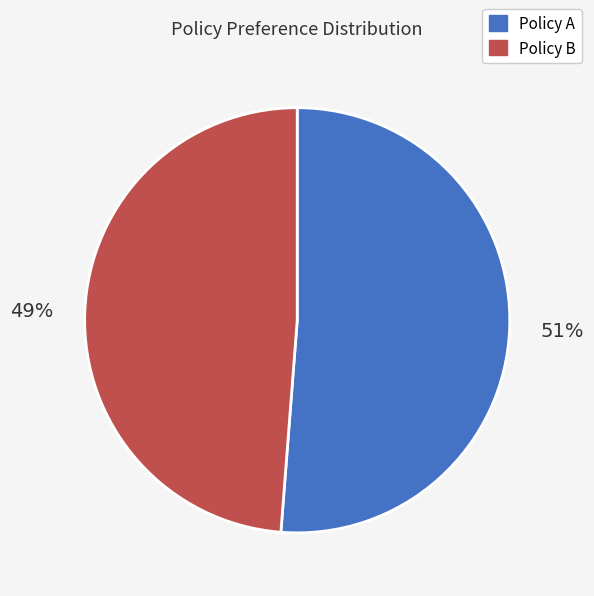

To the nearest percent, what percentage of the pie is Policy A?

51%